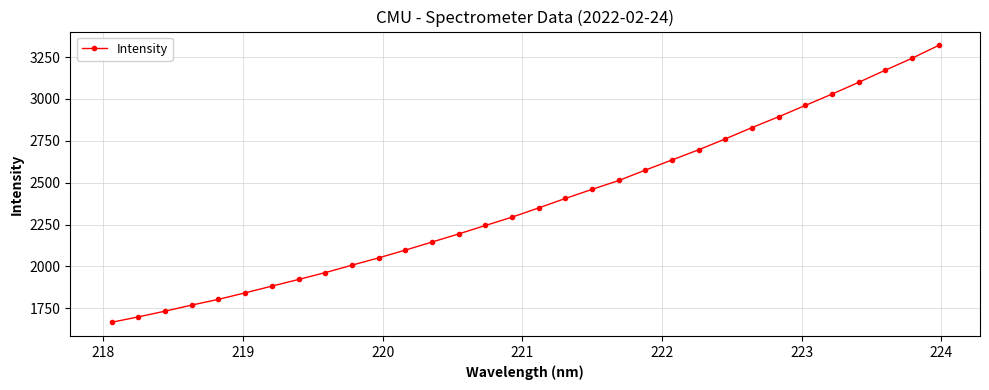

What is the difference between the maximum and second lowest values?

1621.3